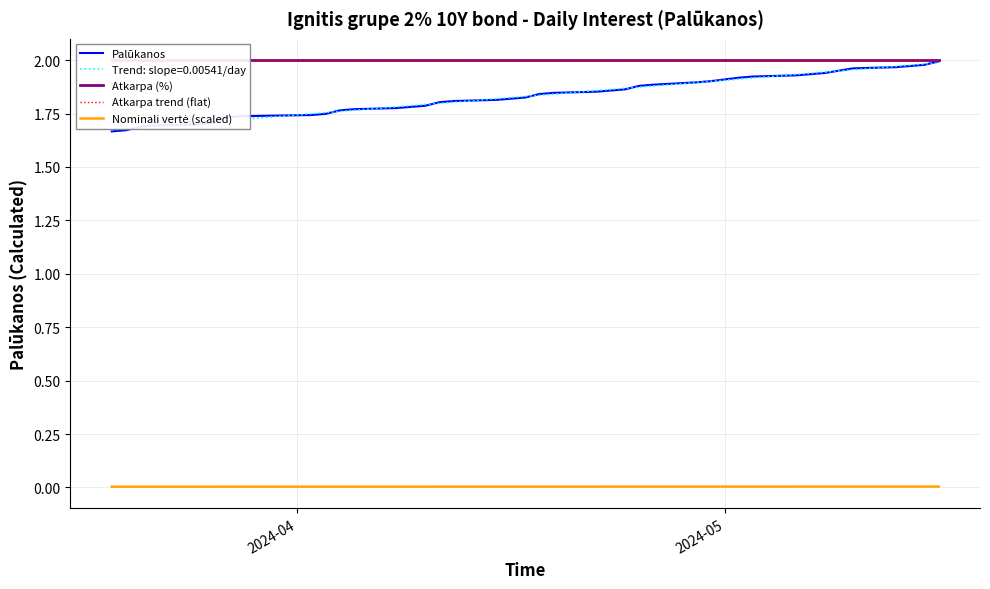

The Atkarpa (%) series shows 3.0 at 14. True or false?

False